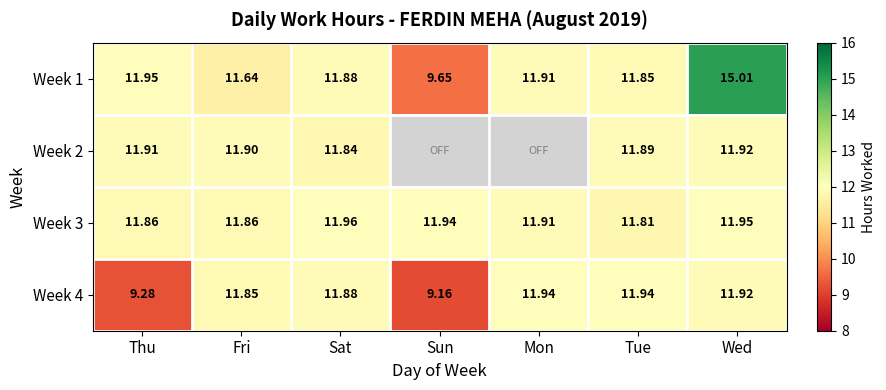

What is the difference between the second highest and second lowest values in the Week 4 series?

2.7